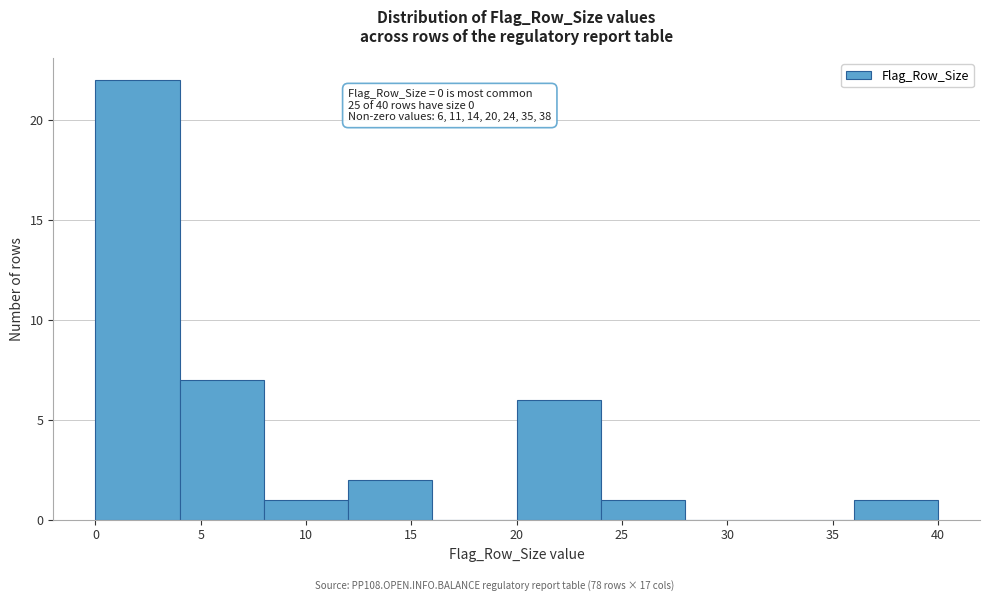

Over which range of the x-axis is the bar tallest?

0 to 4